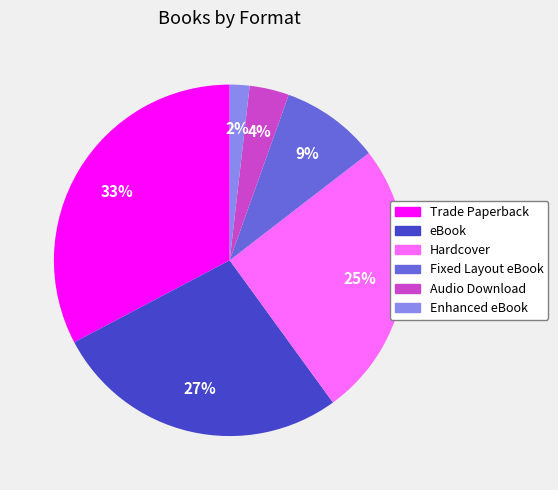

True or false: Enhanced eBook accounts for 15% of the total.

False